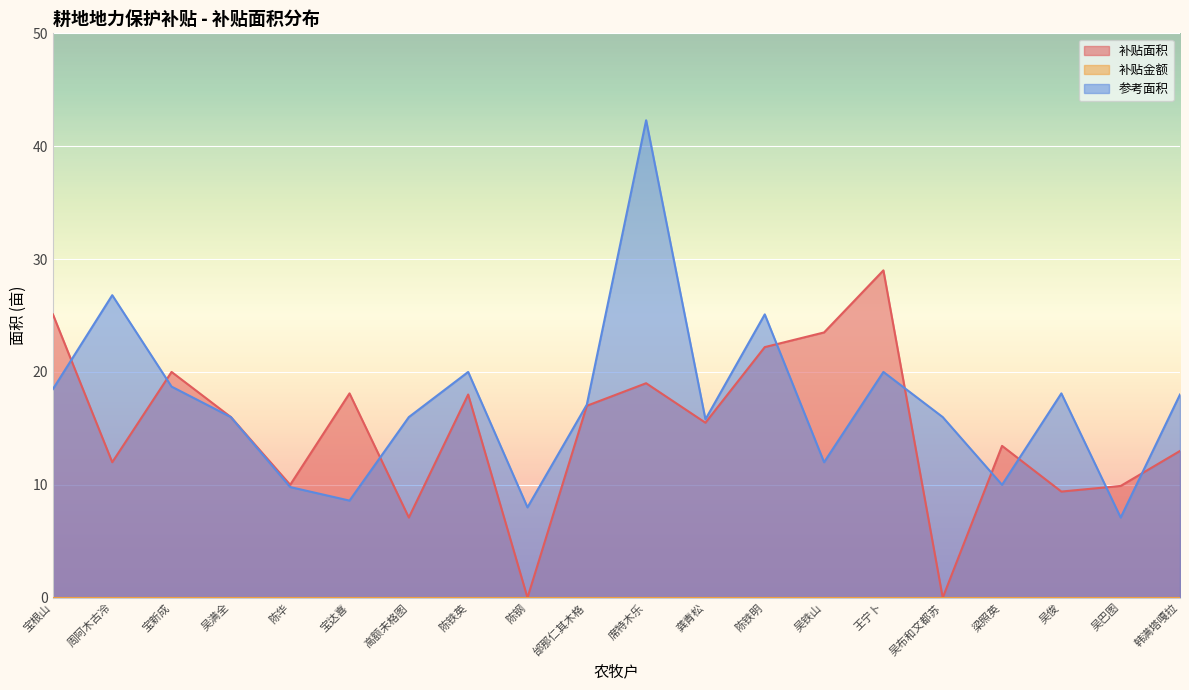

What is the total value across all series at 吴俊?

27.5